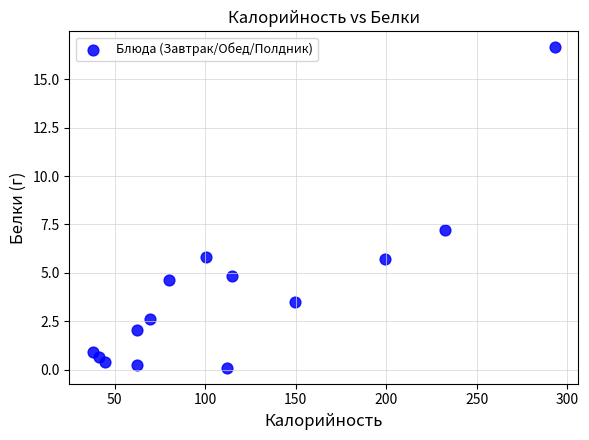

What Y value in the scatter plot is closest to 8?

7.2